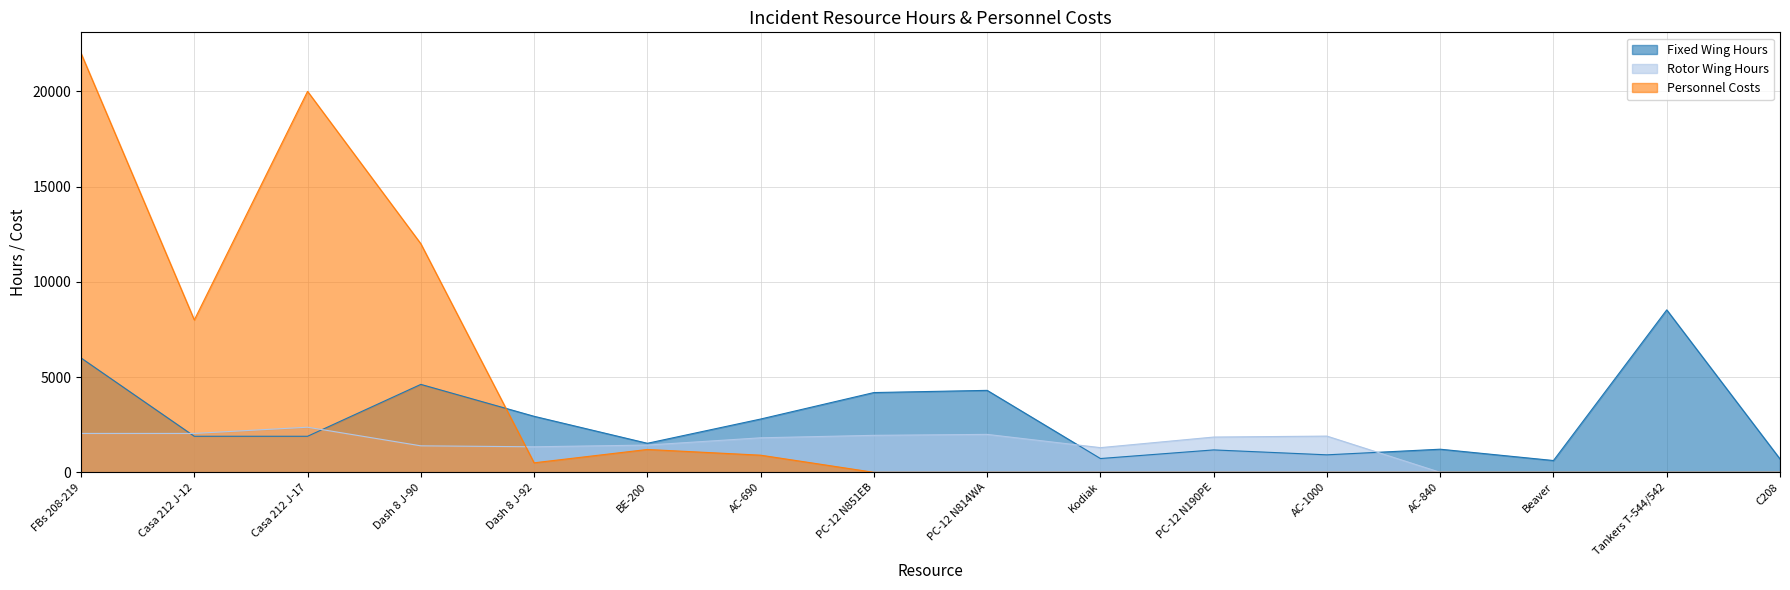

Between AC-840 and C208, which series saw the biggest shift?

Fixed Wing Hours